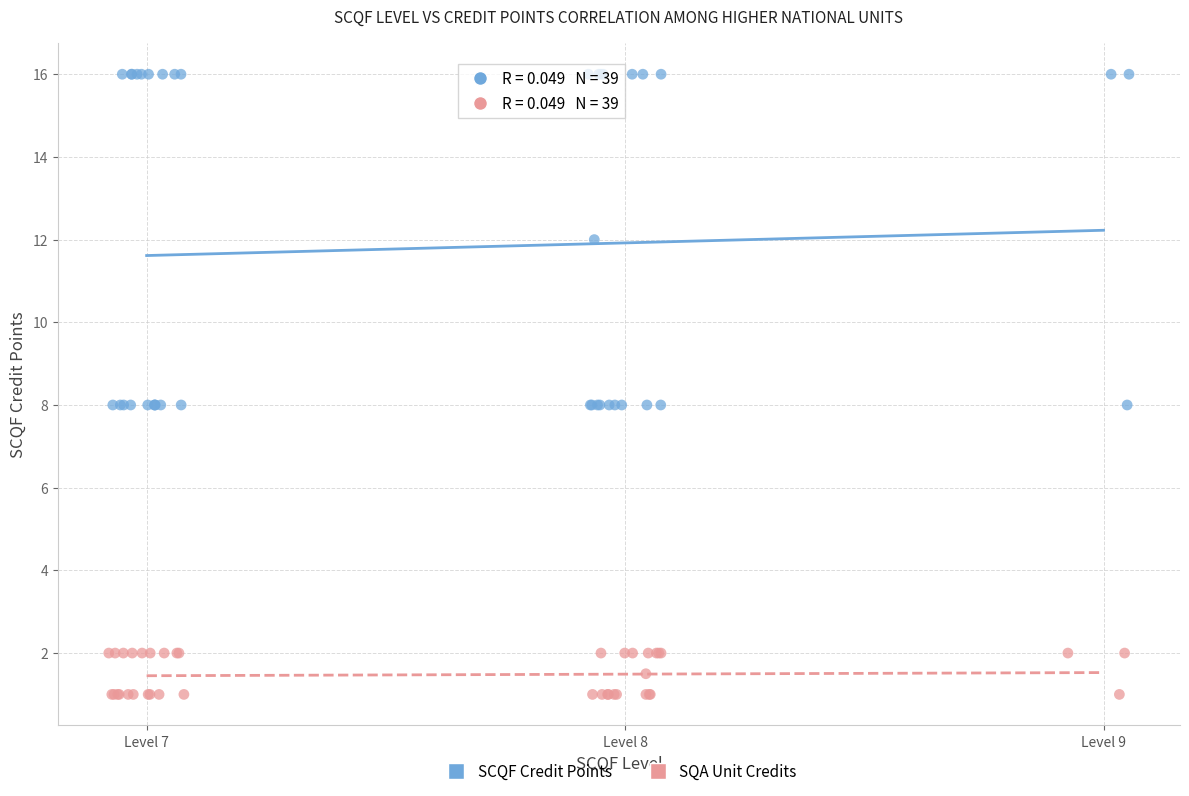

Which series contains the lowest Y value?

SQA Unit Credits